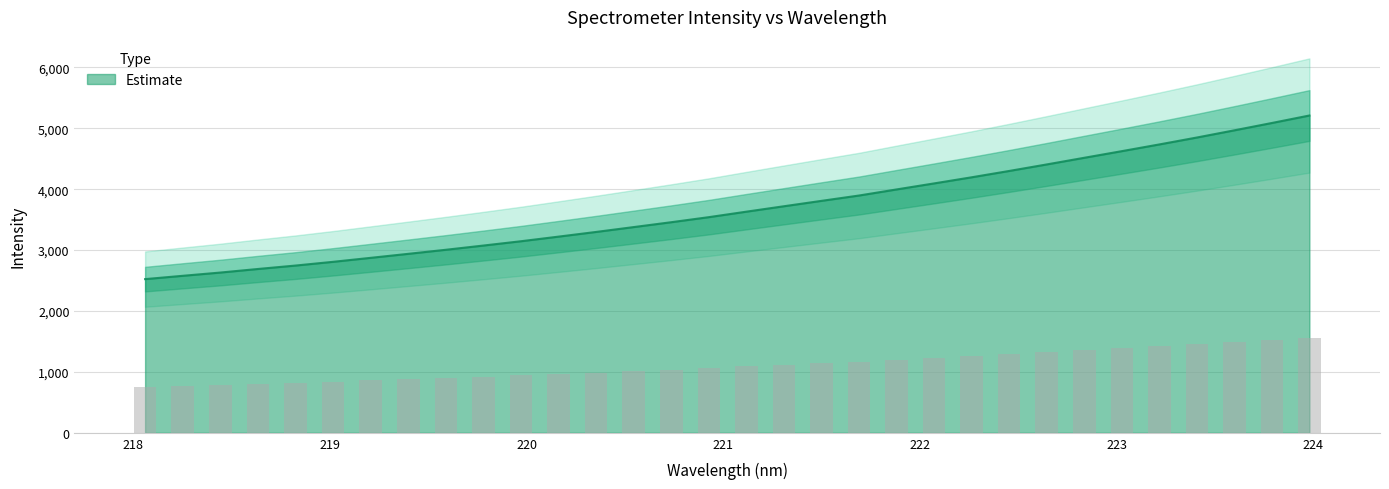

True or false: the data shows 5356.1 at 220.9264.

False